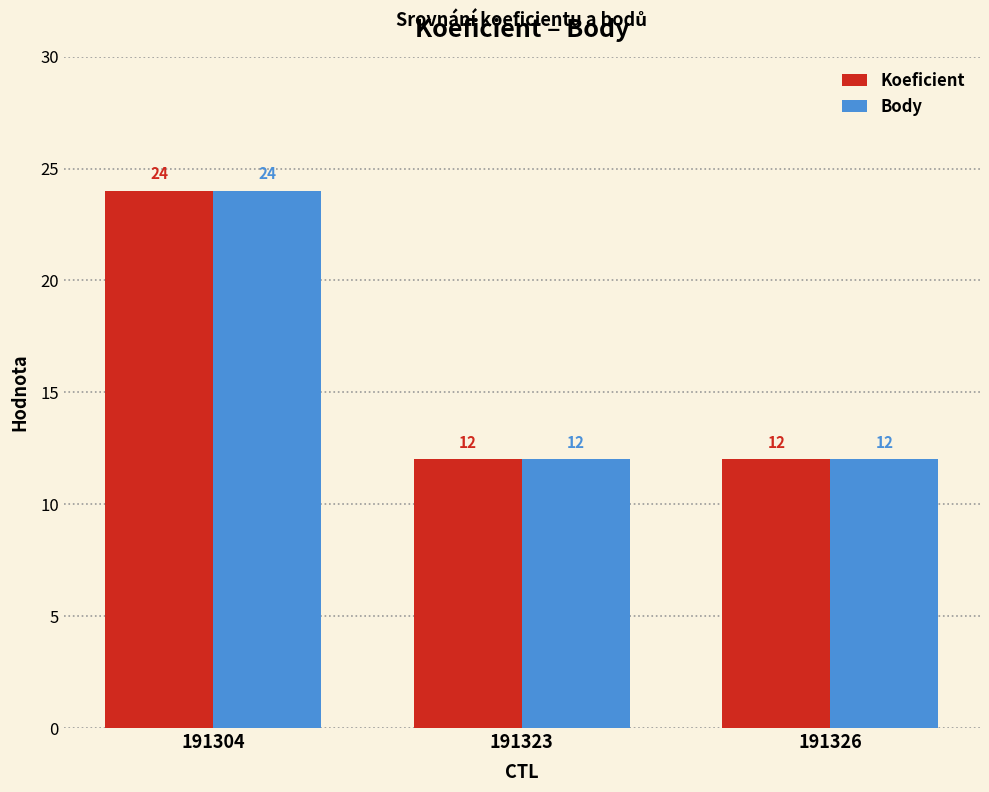

What is the total value across all series at 191326?

24